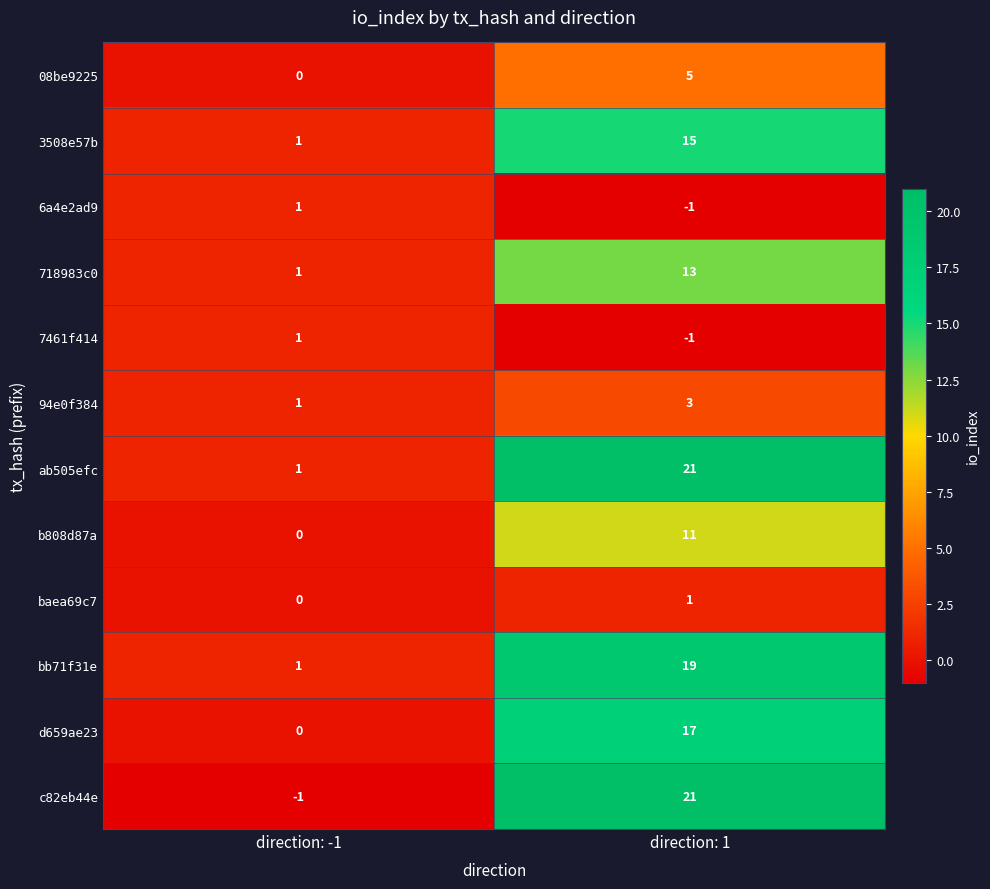

Where is 3508e57b nearest to the value 8?

direction: -1